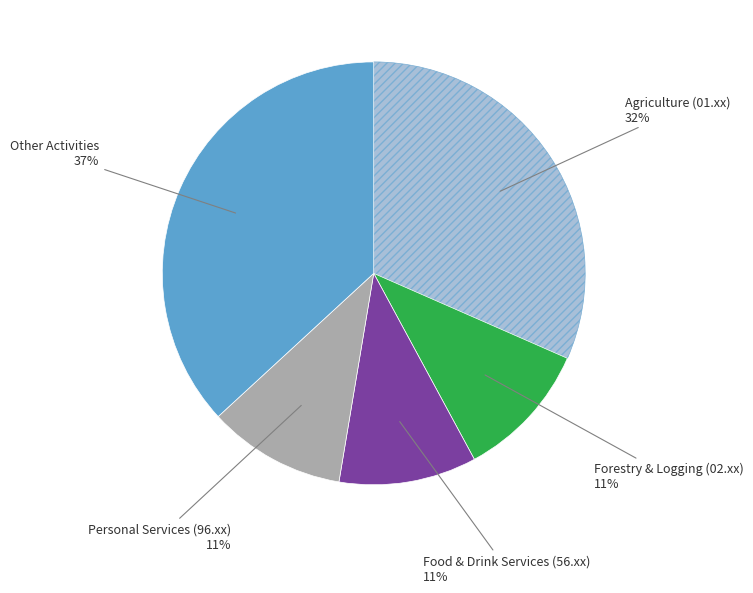

Is there any slice that represents more than half of the pie?

No